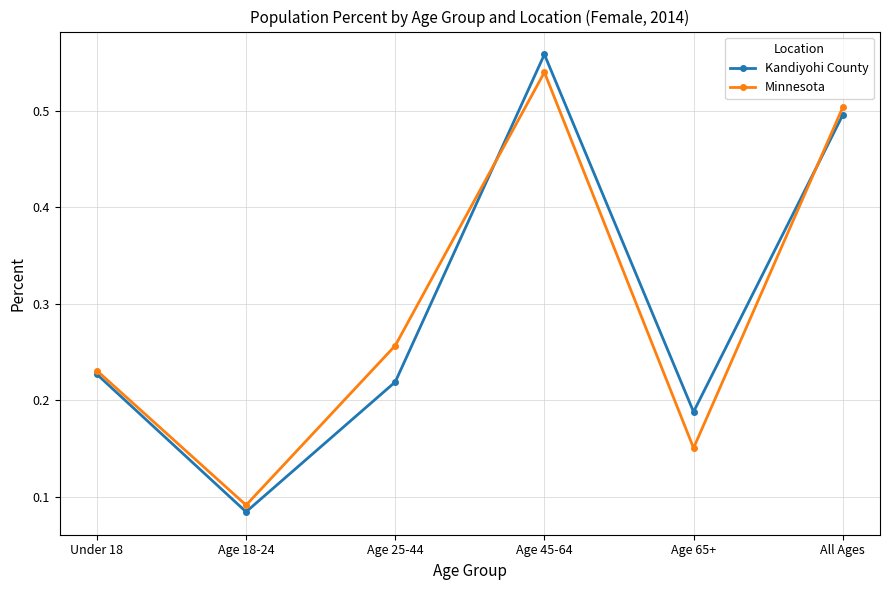

How many categories are shown in the chart?

6